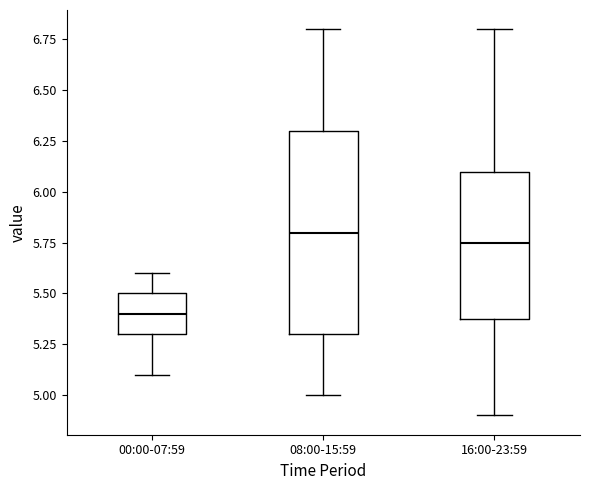

Reading left to right, transcribe this box plot: for each box, give where its median line is, the range the box spans, and where its two whiskers end, as read against the y-axis. The values are not printed on the chart, so give them approximately, as read against the axis.

00:00-07:59: median 5.40, box 5.30 to 5.50, whiskers 5.10 to 5.60
08:00-15:59: median 5.80, box 5.30 to 6.30, whiskers 5.00 to 6.80
16:00-23:59: median 5.75, box 5.40 to 6.10, whiskers 4.90 to 6.80